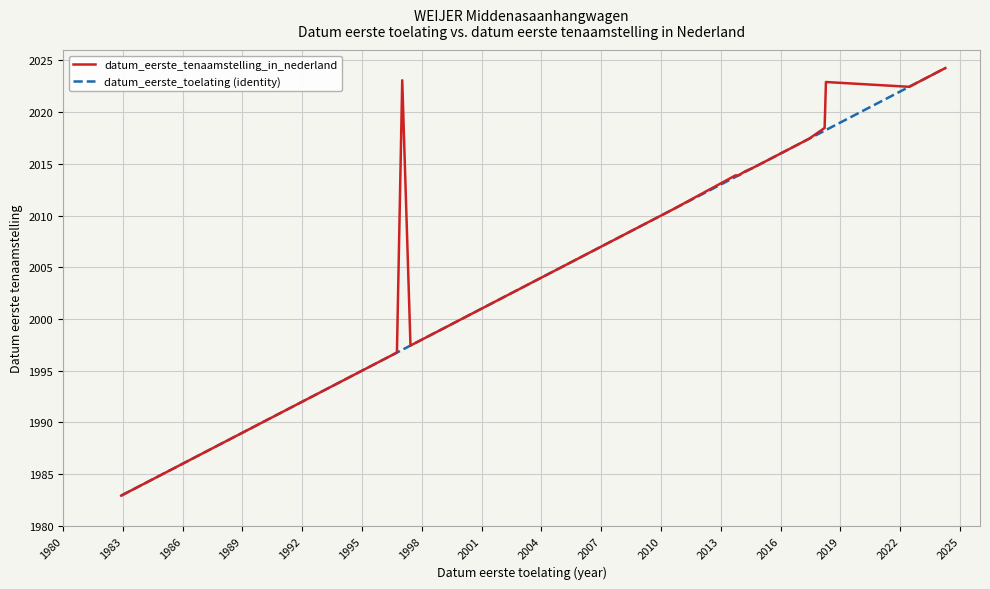

Rank the series at 1980 from lowest to highest value.

datum_eerste_tenaamstelling_in_nederland, datum_eerste_toelating (identity)